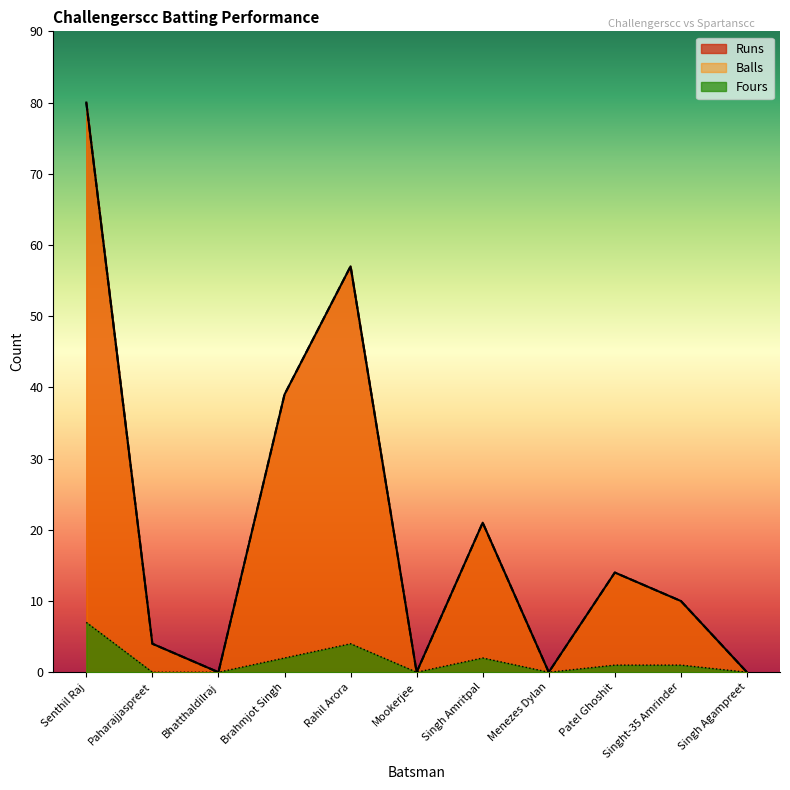

Is the value of Fours at Singh Amritpal greater than the value of Runs at Singh Amritpal?

No